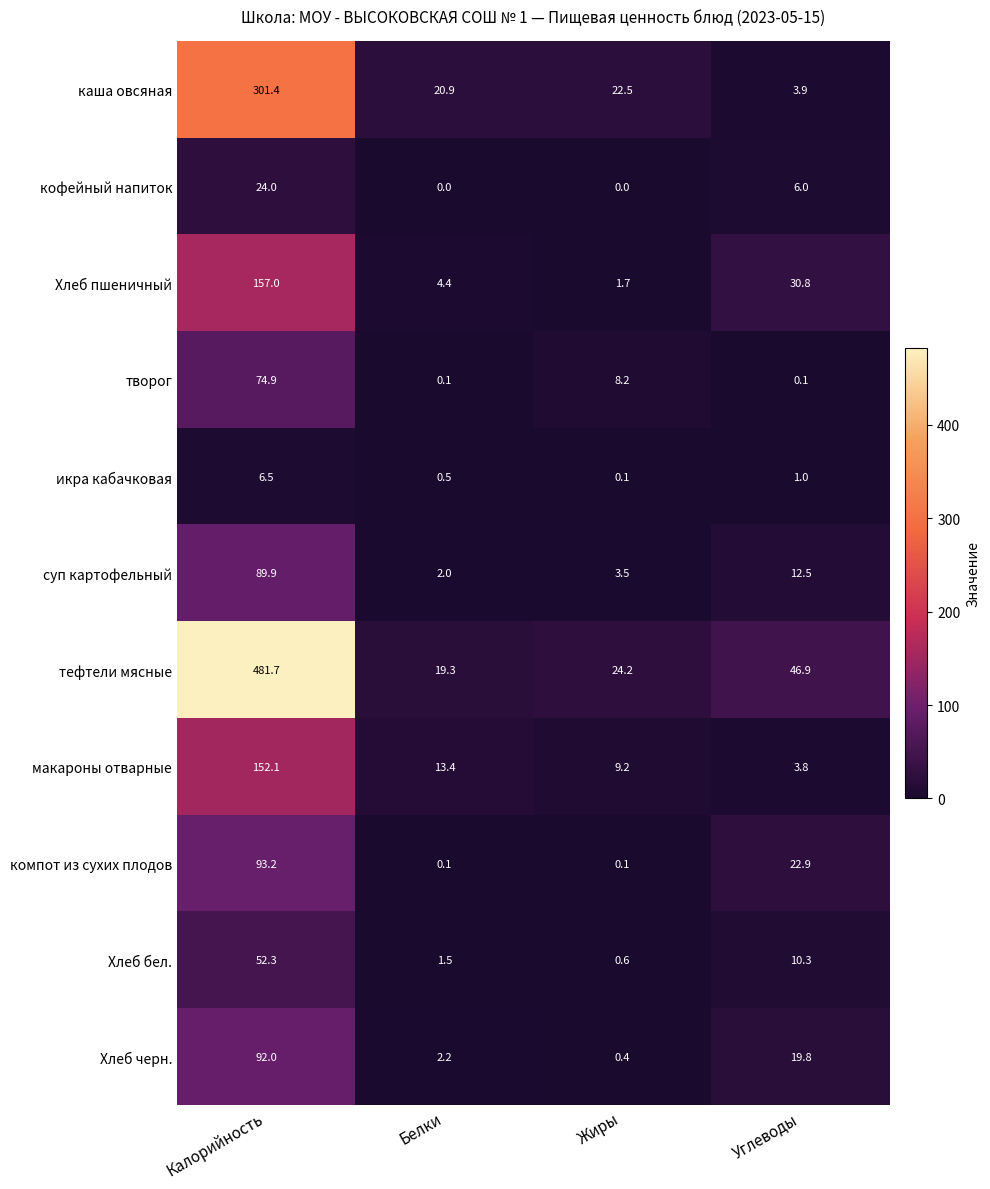

At Углеводы, list the series in order from largest to smallest.

тефтели мясные, Хлеб пшеничный, компот из сухих плодов, Хлеб черн., суп картофельный, Хлеб бел., кофейный напиток, каша овсяная, макароны отварные, икра кабачковая, творог